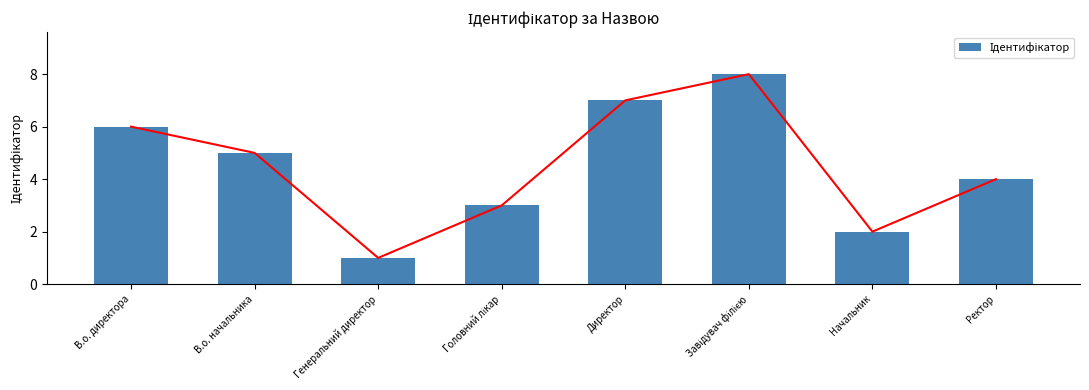

What is the label of the 3rd bar from the left?

Генеральний директор